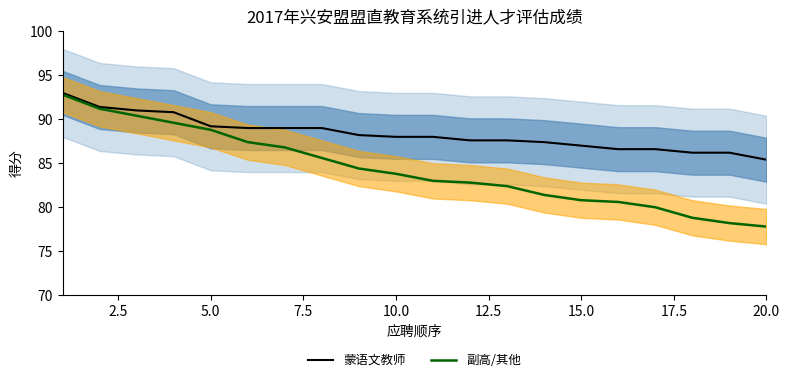

What is the value of the 蒙语文教师 point at the 16th from the left?

86.6